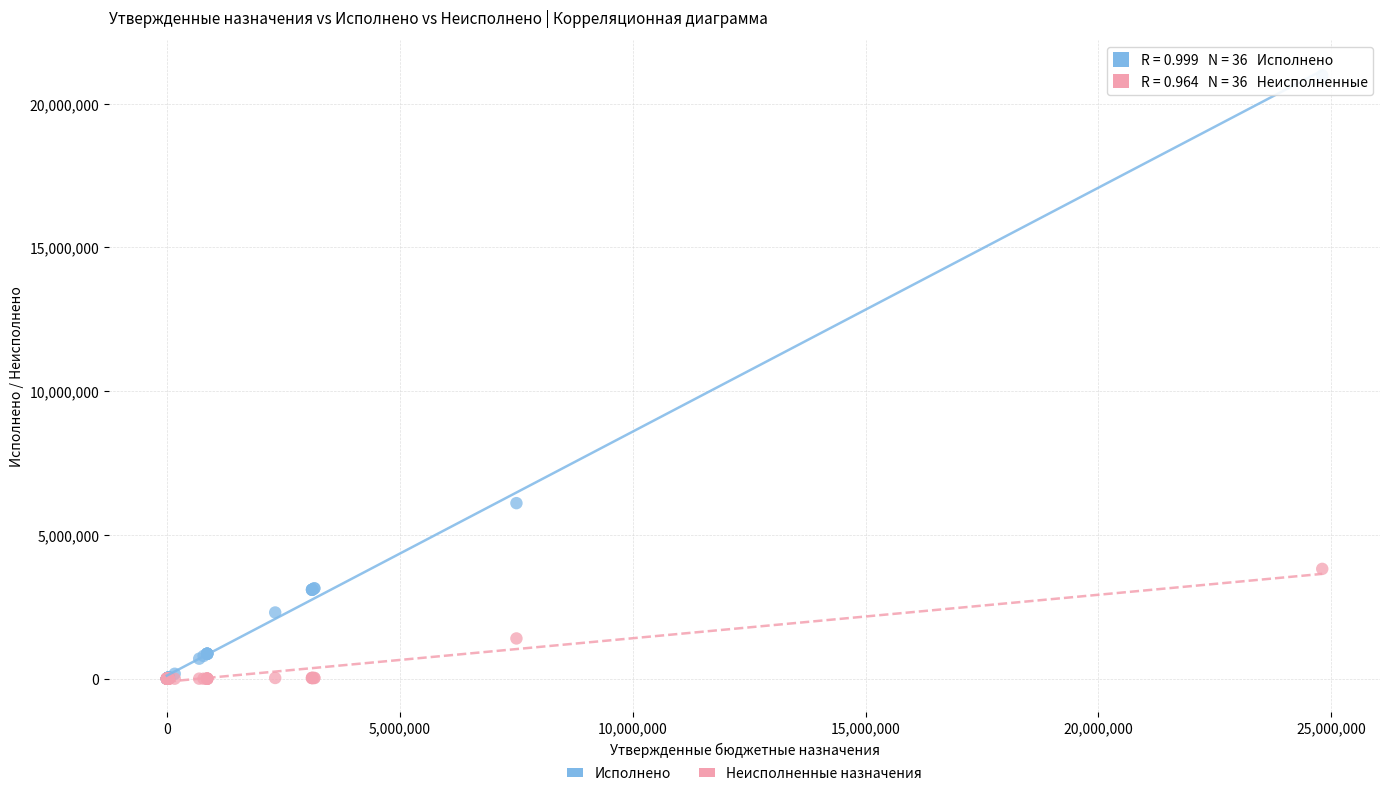

Across all series, what Y value is closest to 10491789?

6106740.3